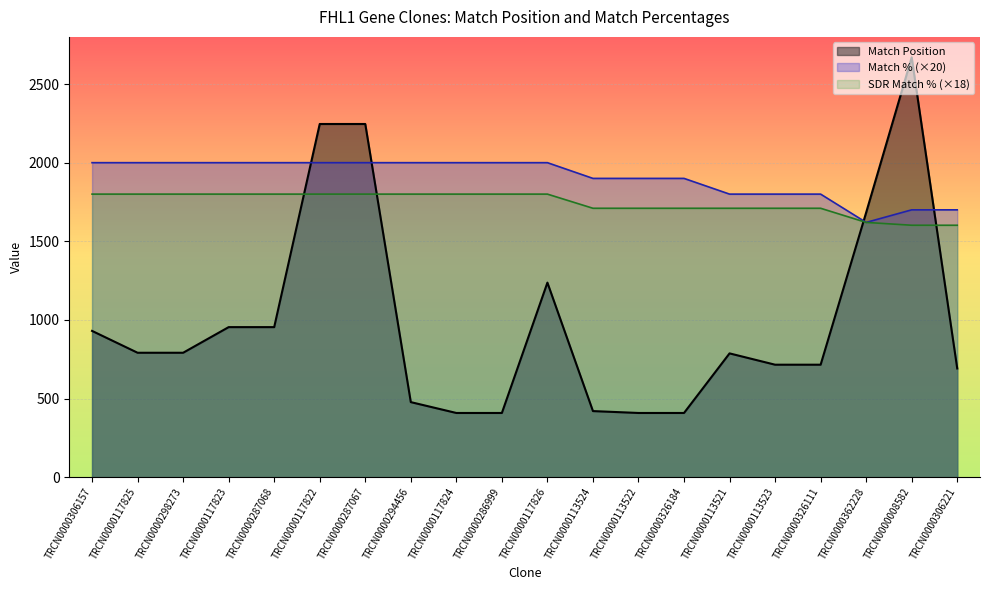

What is the minimum value for SDR Match %?

1602